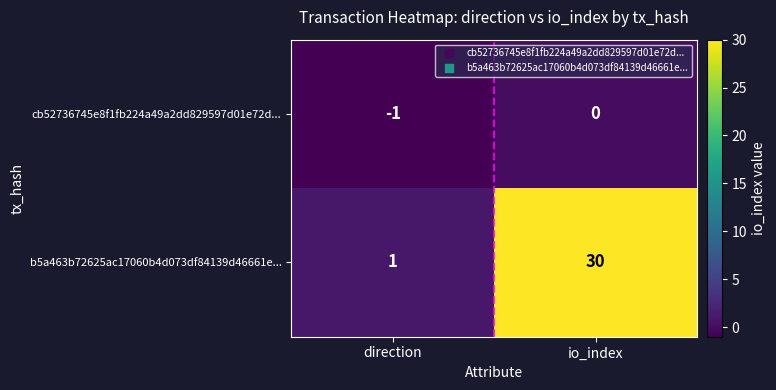

Rank the series by their average value, from highest to lowest.

b5a463b72625ac17060b4d073df84139d46661e..., cb52736745e8f1fb224a49a2dd829597d01e72d...